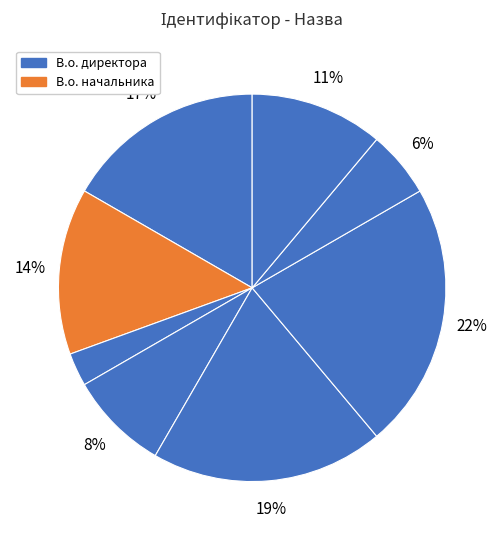

Count the number of slices in the pie.

8